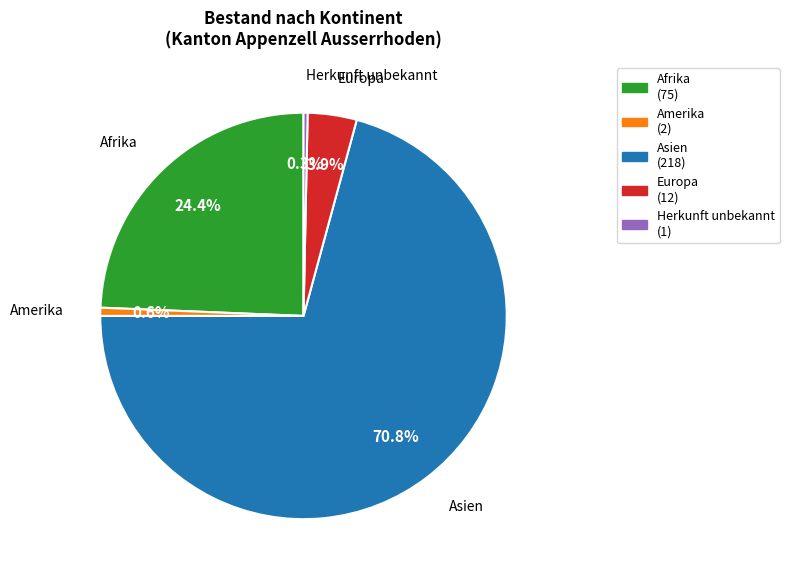

To the nearest percent, what is the difference between the largest and smallest slice percentages?

70%